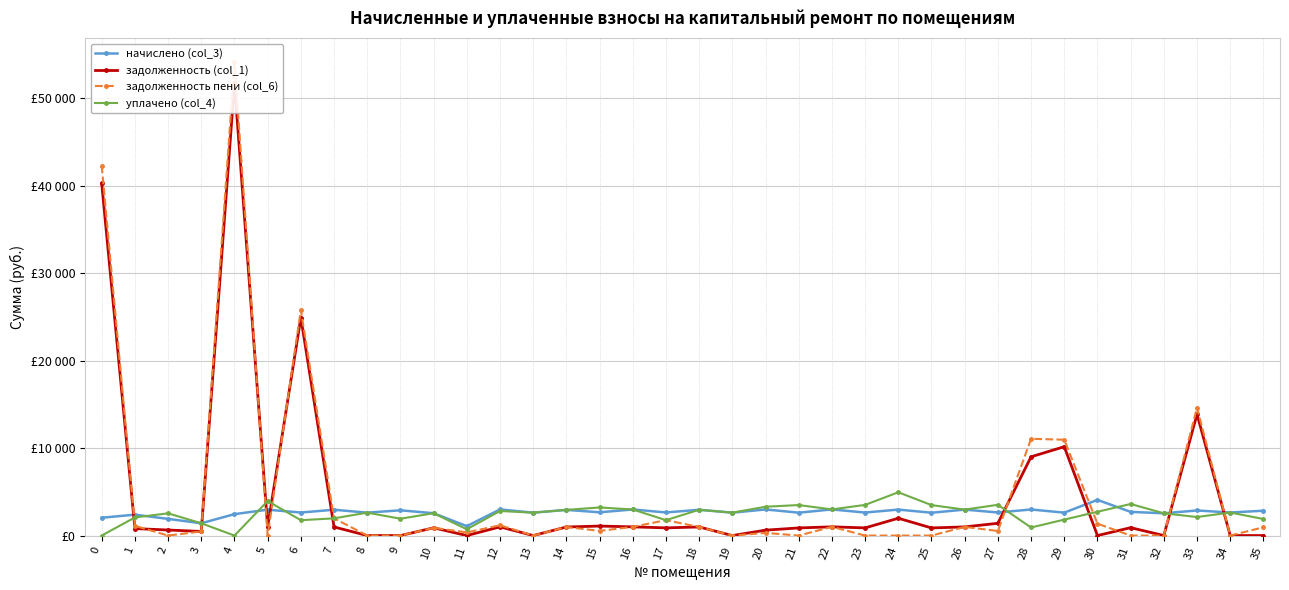

How many lines are shown in the chart?

4